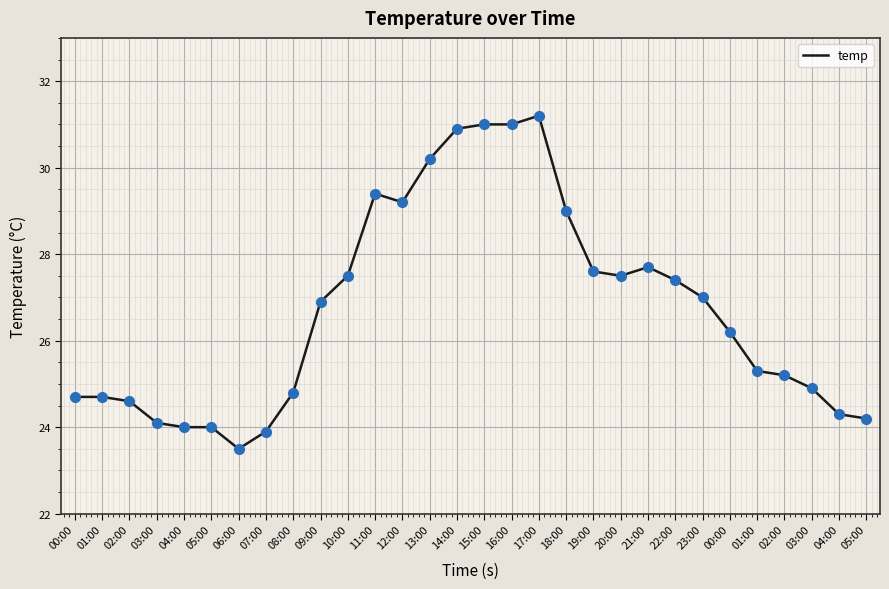

How many lines are shown in the chart?

1